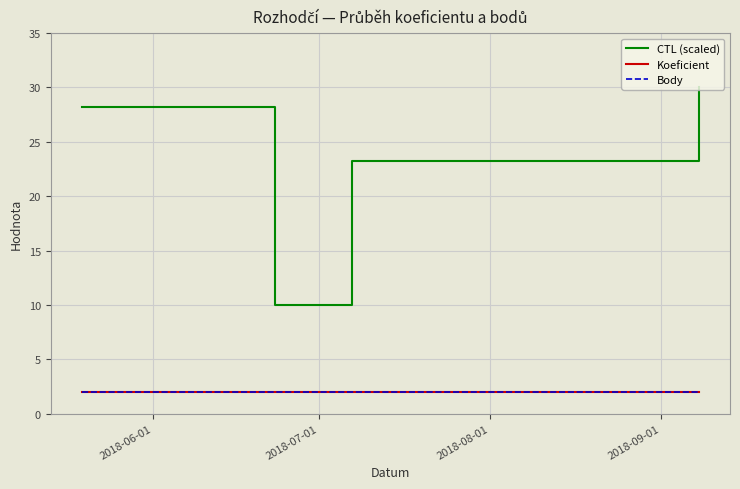

Is this an area chart (filled region under the line)?

No